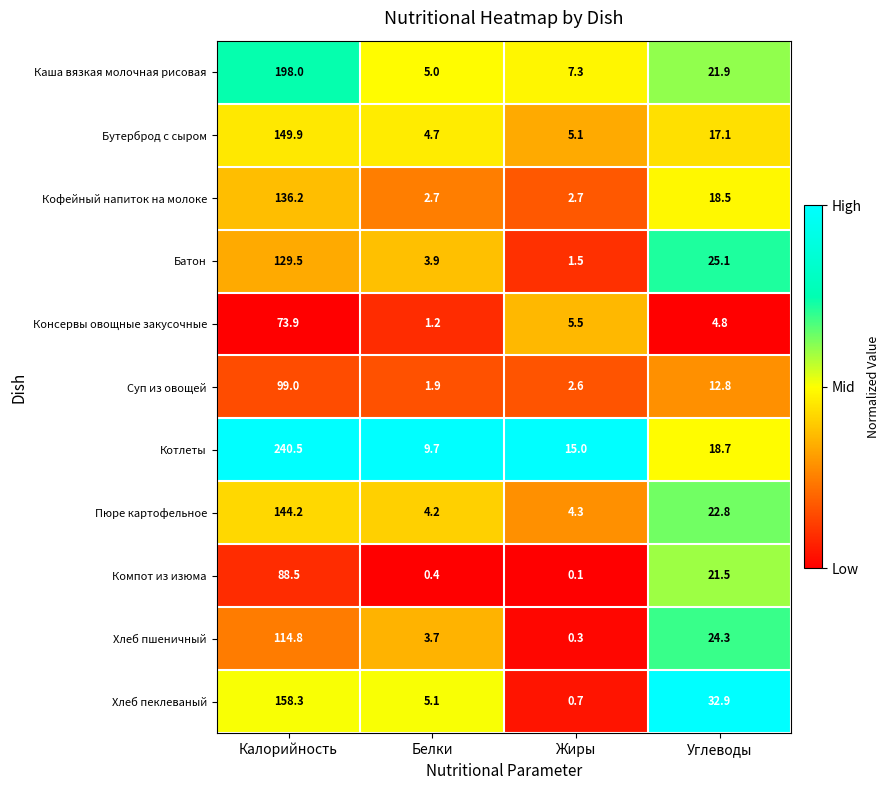

Which category has the highest value in the Консервы овощные закусочные series?

Калорийность